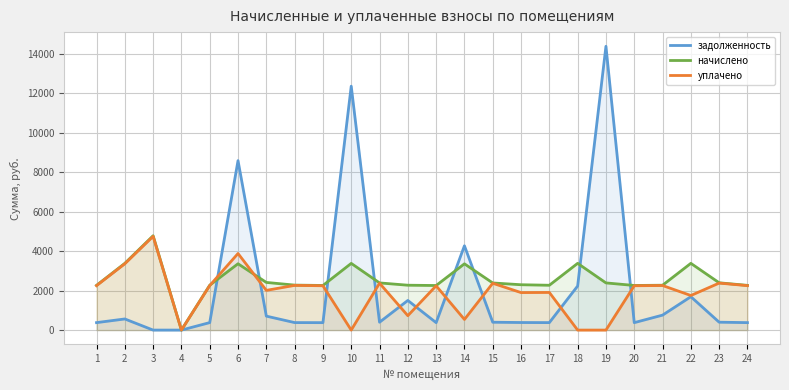

Reading left to right, transcribe all the data shown in this chart.

задолженность: 1=377.4	2=563.3	3=0.0	4=0.0	5=378.6	6=8580.7	7=706.6	8=379.6	9=376.5	10=12351.2	11=398.1	12=1500.4	13=376.1	14=4269.4	15=397.7	16=382.7	17=378.3	18=2231.7	19=14370.8	20=376.5	21=757.2	22=1689.8	23=399.1	24=377.4
начислено: 1=2264.2	2=3379.6	3=4777.1	4=0.0	5=2270.7	6=3358.1	7=2413.1	8=2277.7	9=2259.2	10=3377.2	11=2388.5	12=2272.2	13=2256.8	14=3355.0	15=2386.1	16=2296.2	17=2269.7	18=3379.6	19=2388.5	20=2259.2	21=2271.5	22=3379.6	23=2394.7	24=2264.2
уплачено: 1=2249.8	2=3358.2	3=4746.8	4=0.0	5=2255.9	6=3878.4	7=2011.0	8=2263.3	9=2244.9	10=0.0	11=2373.4	12=728.6	13=2242.5	14=537.9	15=2371.0	16=1899.0	17=1905.6	18=0.0	19=0.0	20=2244.9	21=2257.2	22=1751.2	23=2379.5	24=2249.8